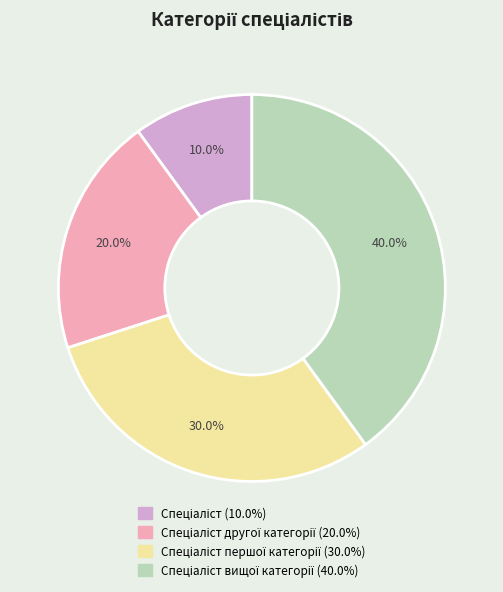

Is there a majority slice in this chart?

No